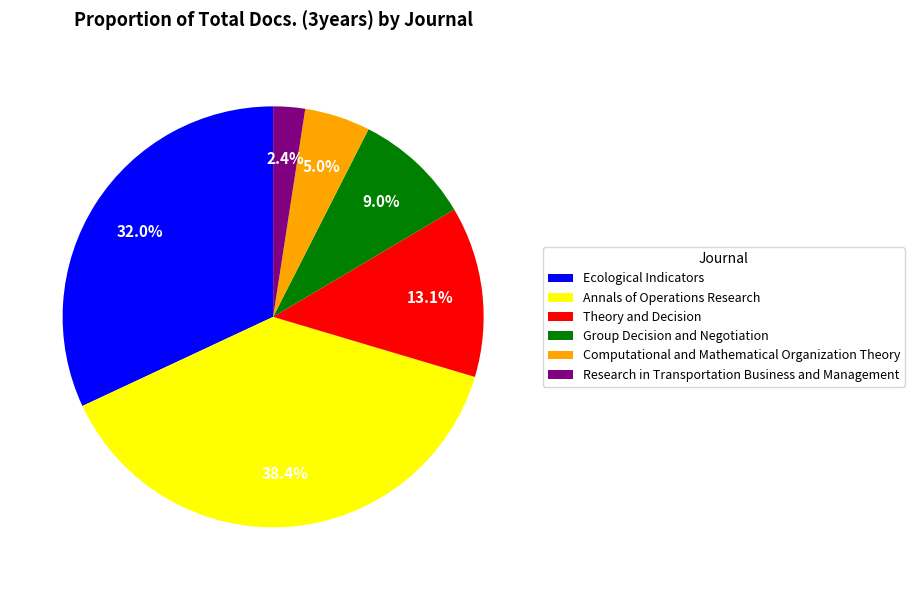

Rank the categories by value from highest to lowest.

Annals of Operations Research, Ecological Indicators, Theory and Decision, Group Decision and Negotiation, Computational and Mathematical Organization Theory, Research in Transportation Business and Management